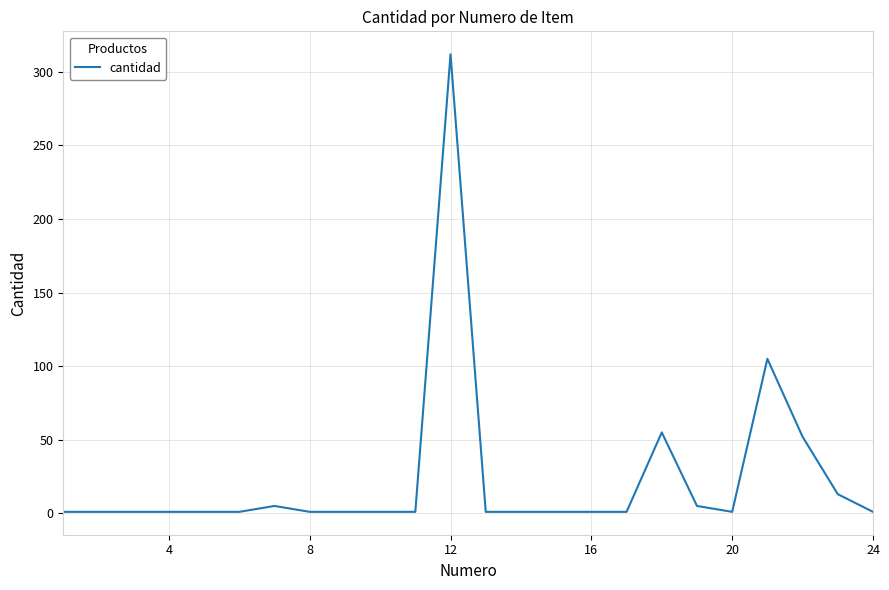

What is the average value?

24